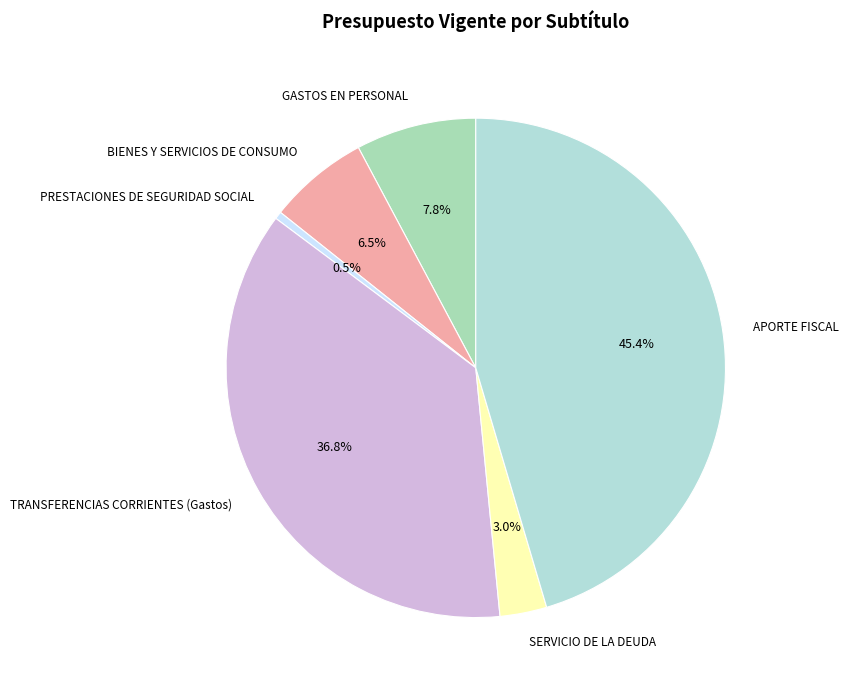

Between BIENES Y SERVICIOS DE CONSUMO and PRESTACIONES DE SEGURIDAD SOCIAL, which is larger?

BIENES Y SERVICIOS DE CONSUMO